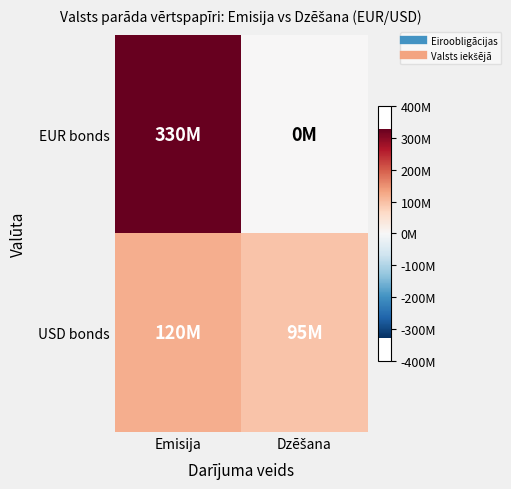

Reading right to left, extract all data points from this chart.

EUR bonds: Dzēšana=0	Emisija=330000000
USD bonds: Dzēšana=95000000	Emisija=120000000